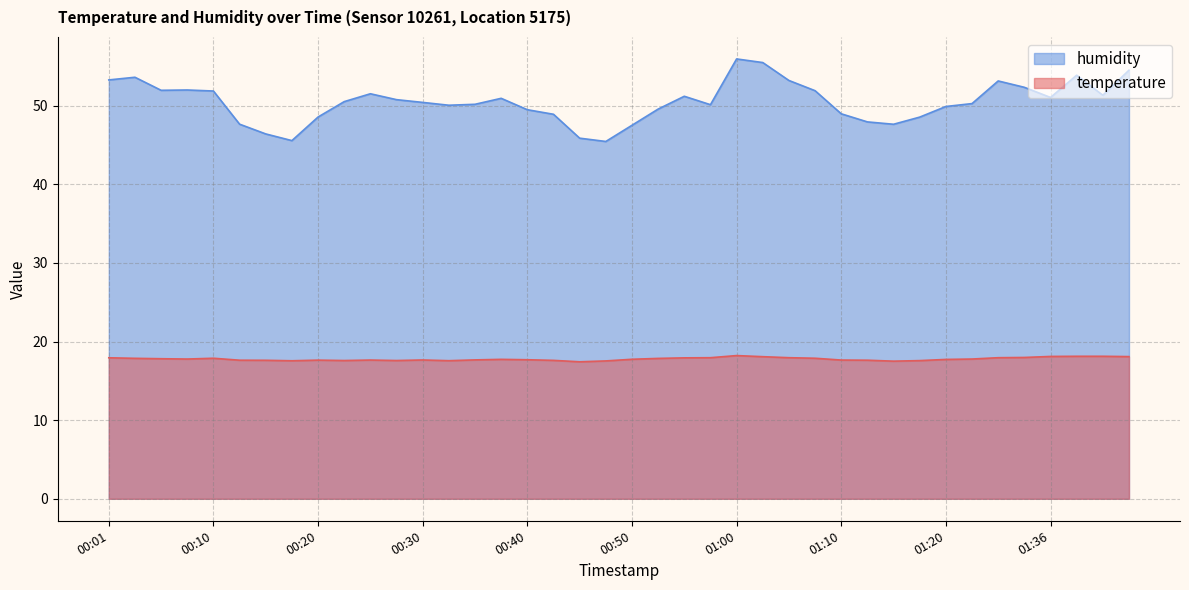

At which label does humidity reach its peak?

01:00